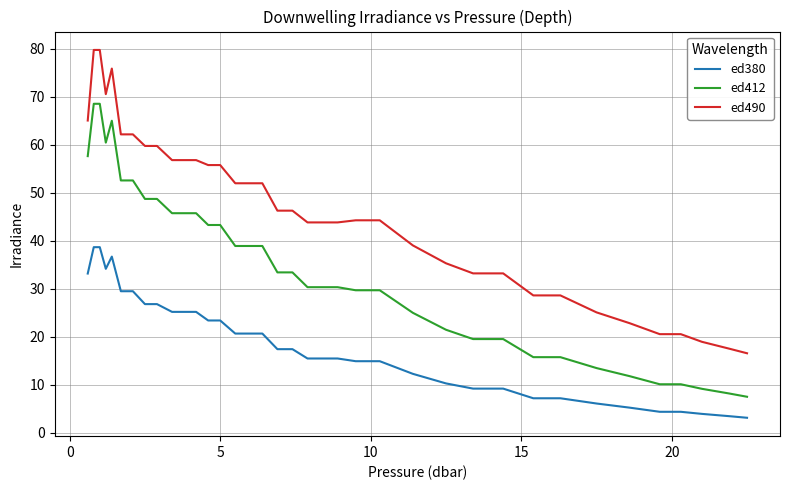

What is the difference between the maximum and minimum values in the ed490 series?

63.1